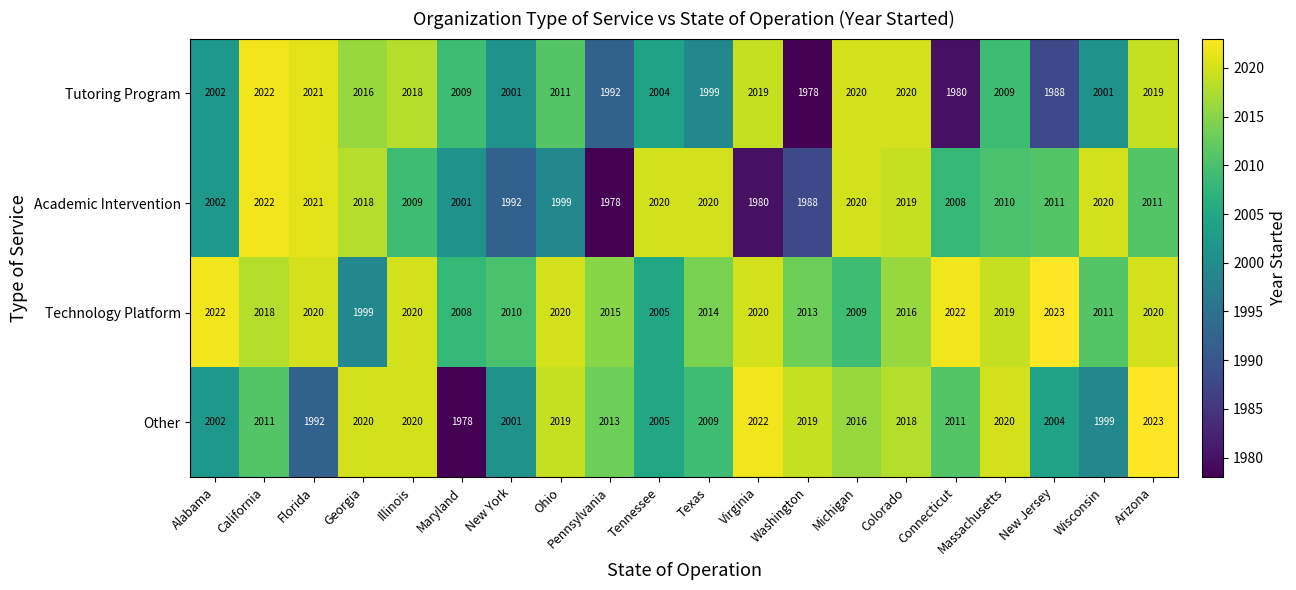

The value of Academic Intervention at New Jersey is 2011. True or false?

True